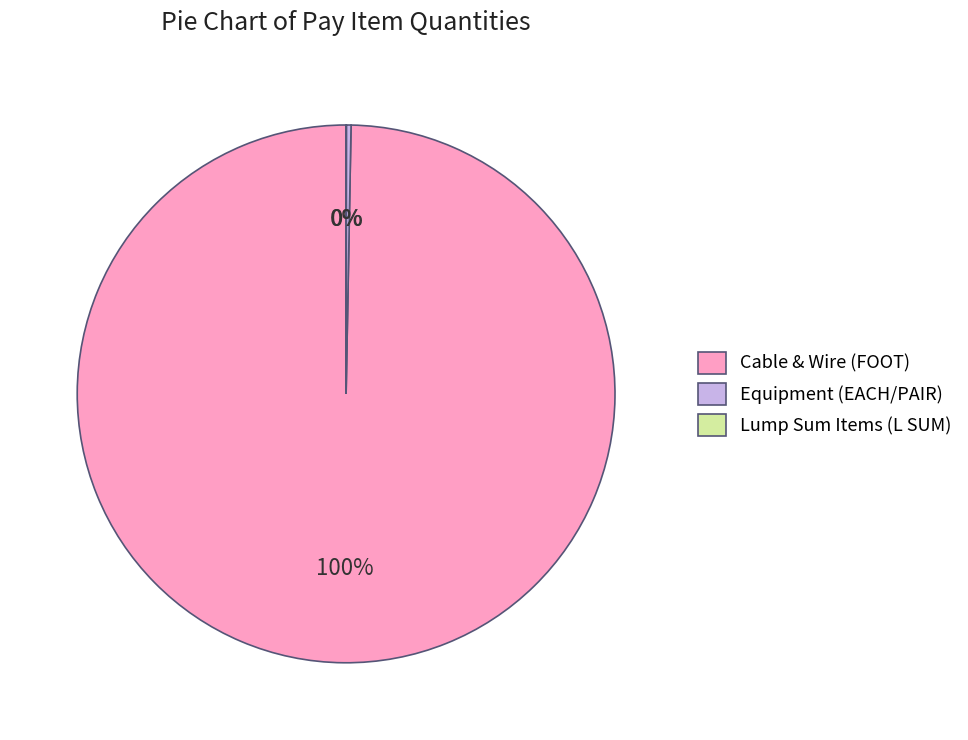

To the nearest percent, what is the difference between the largest and smallest slice percentages?

100%